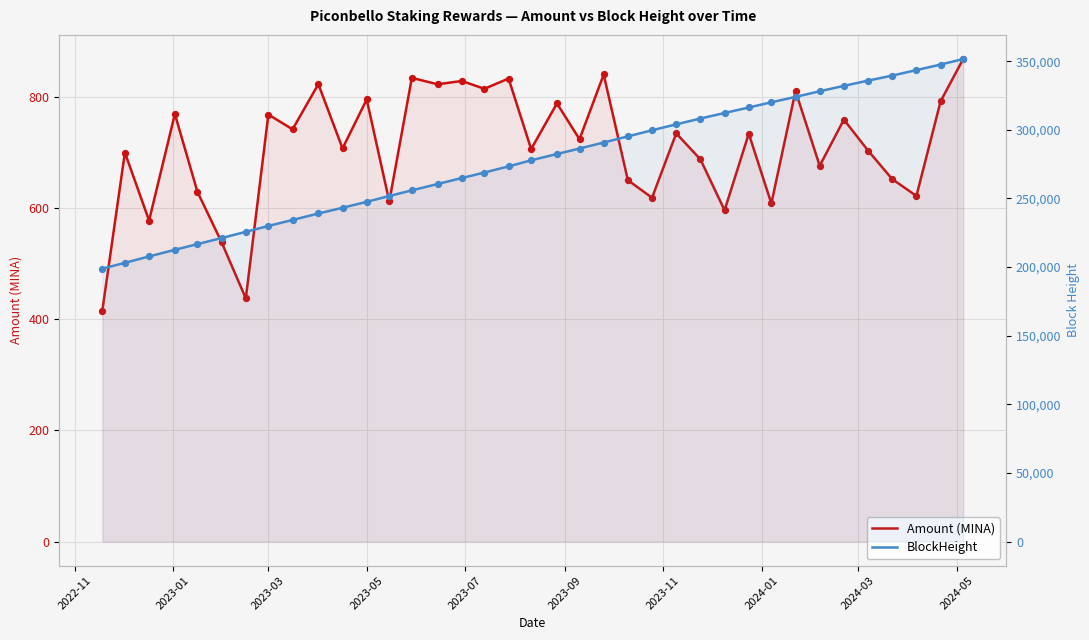

What are all the series names shown in the legend?

Amount (MINA), BlockHeight